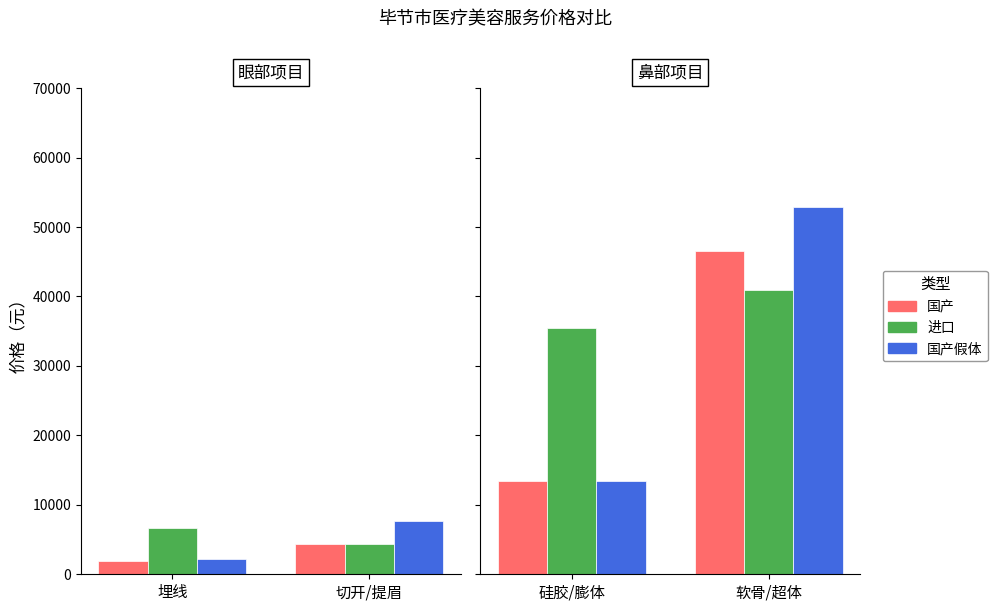

How many groups of bars are there?

2